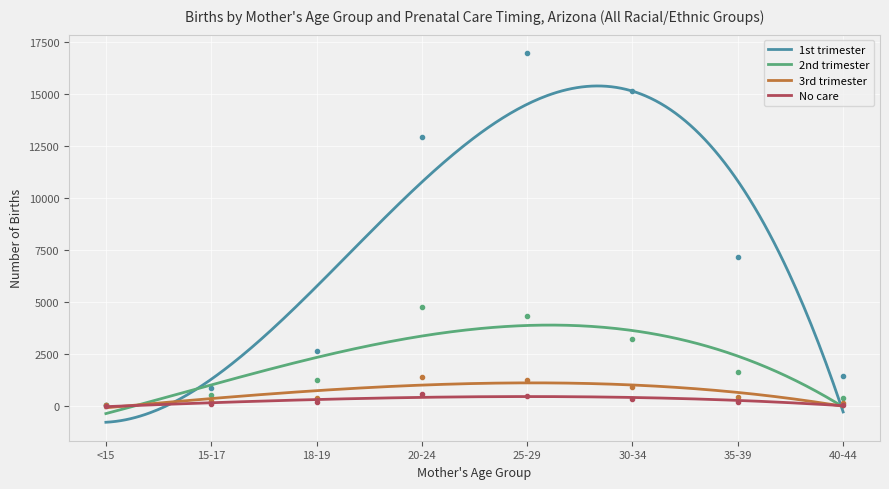

Which series changed the most between 15-17 and 30-34?

1st trimester